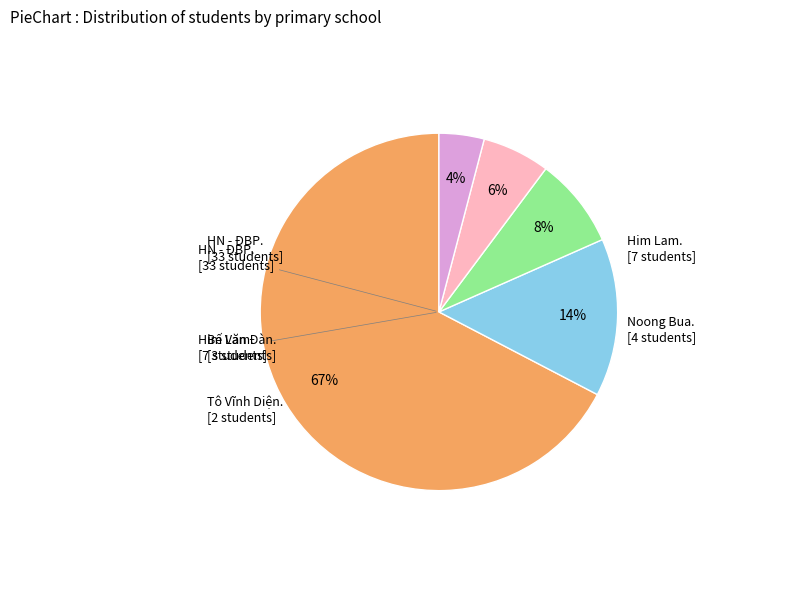

Does any single category account for the majority?

Yes